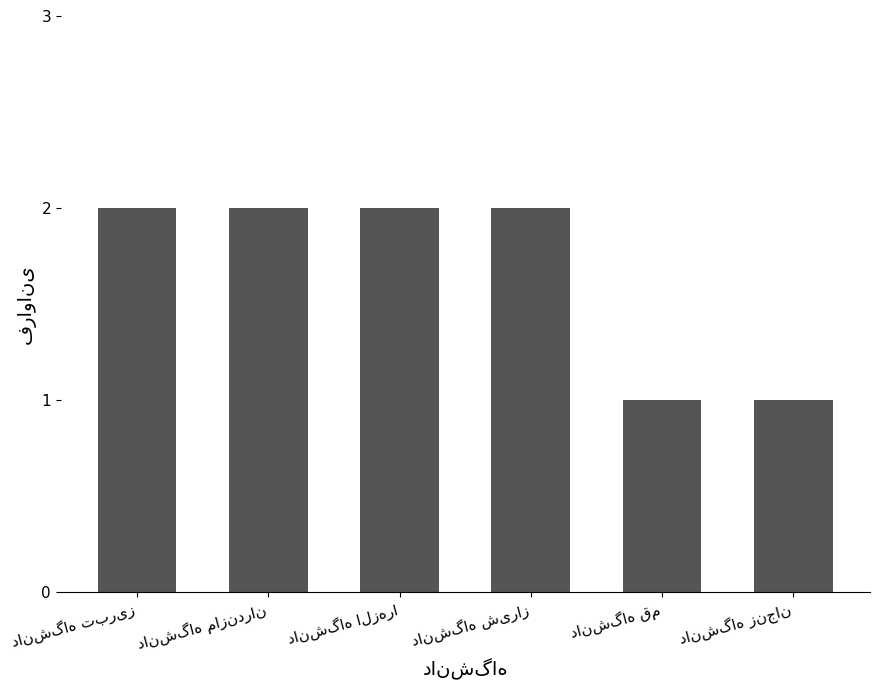

What is the sum of all values?

10